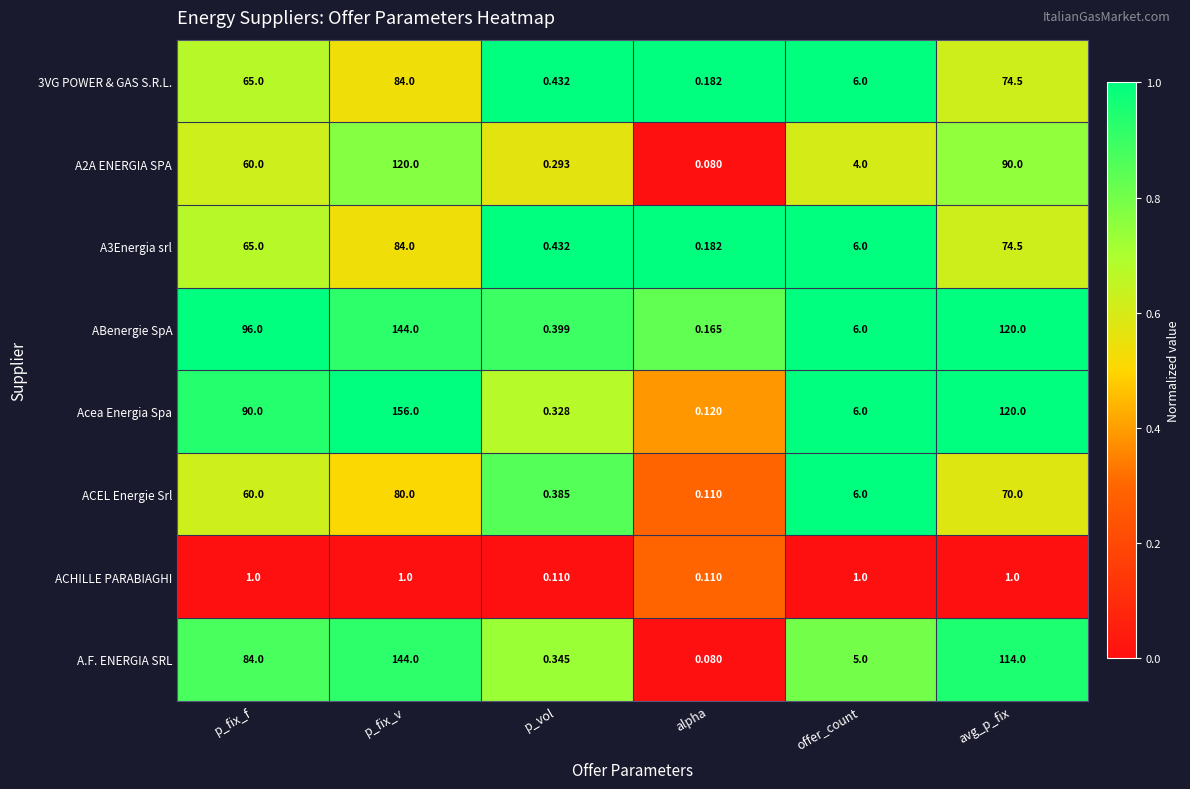

Which label corresponds to the largest value in the chart?

p_fix_v